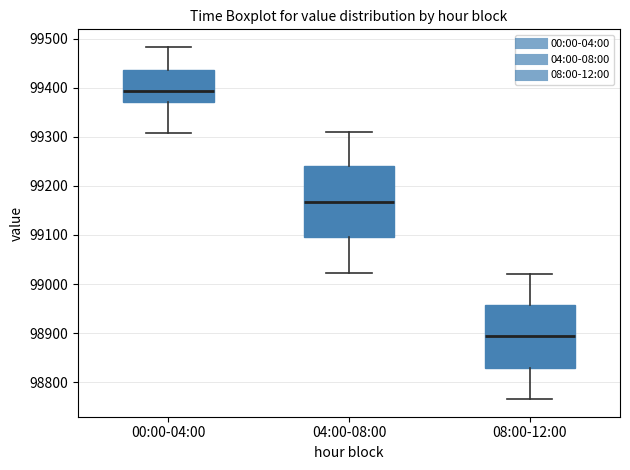

Where does the median line of the box for 00:00-04:00 sit on the y-axis? The values are not printed on the chart, so give them approximately, as read against the axis.

99390